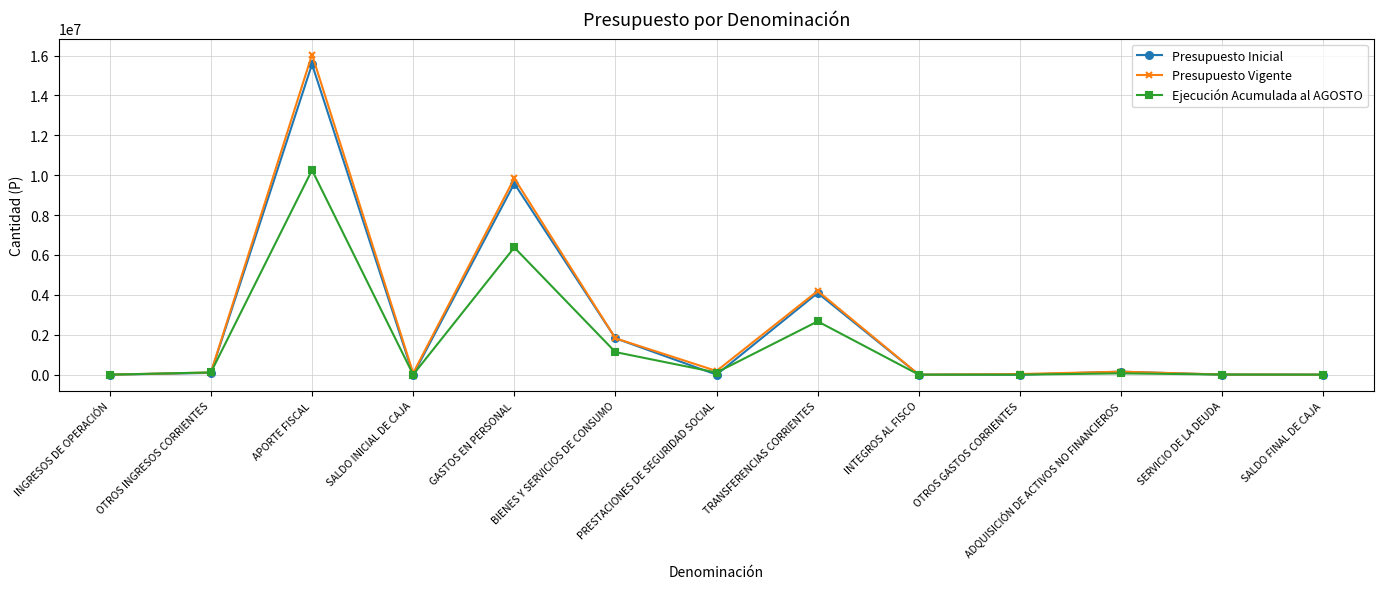

Which series has the widest spread of values?

Presupuesto Vigente